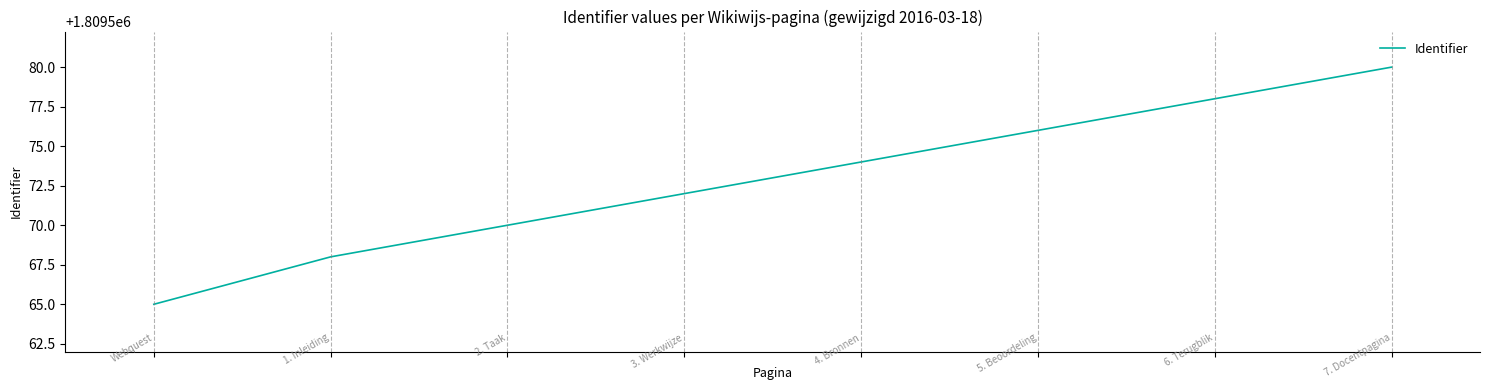

How many values are below 1809574?

4